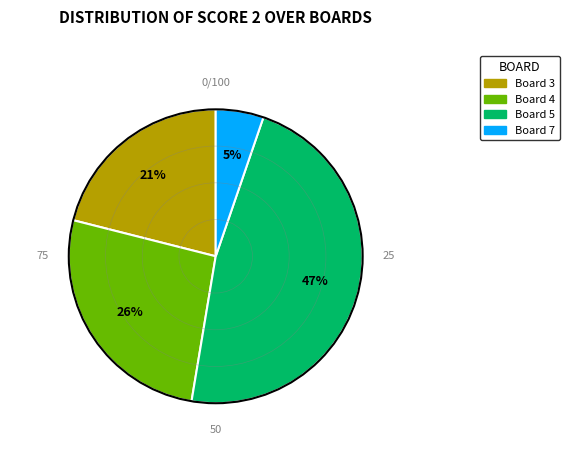

To the nearest percent, what is the difference between the largest and smallest slice percentages?

42%